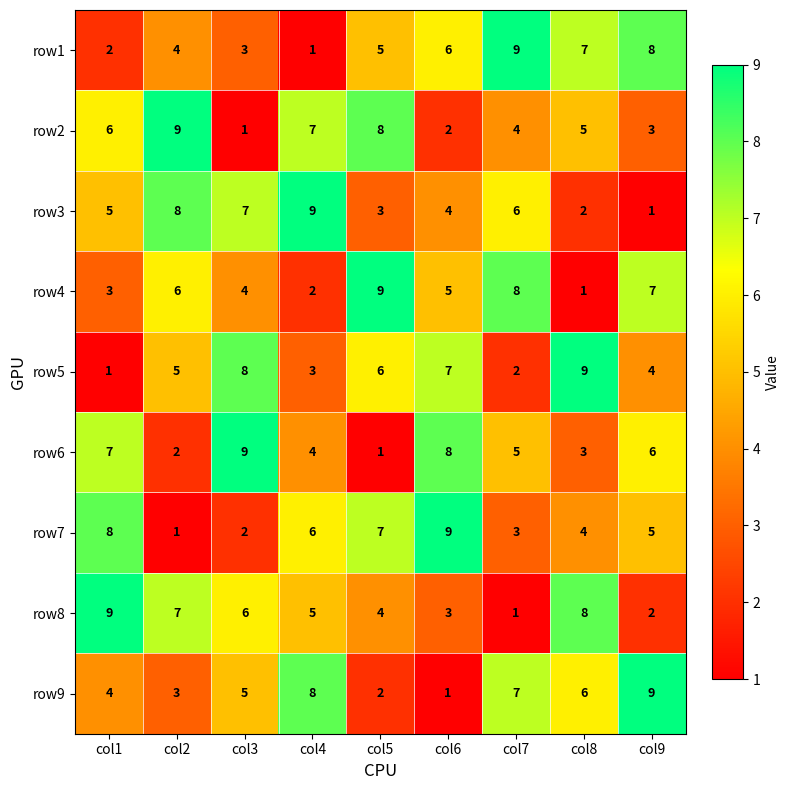

What is the difference between the highest and lowest values at col8?

8